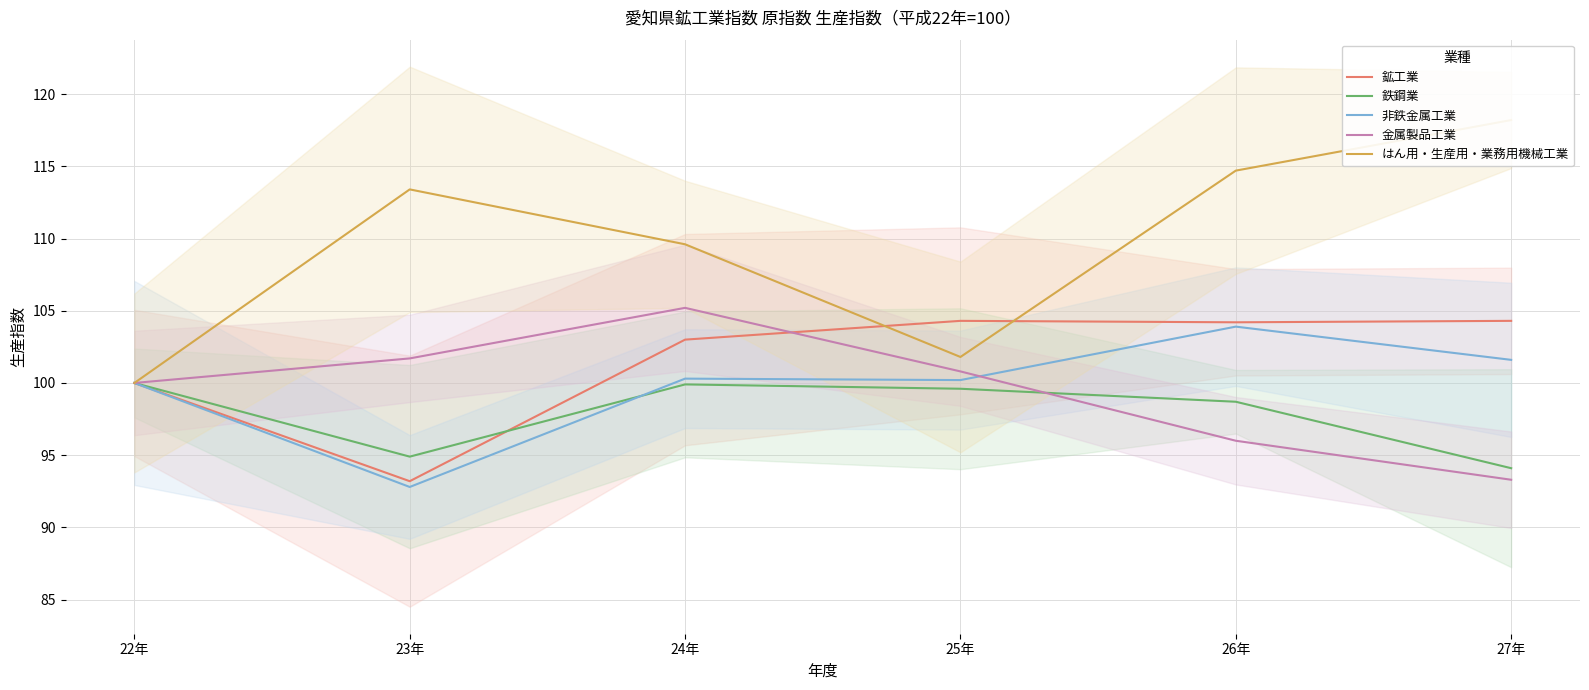

How many intersections are there between 鉱工業 and 金属製品工業?

1